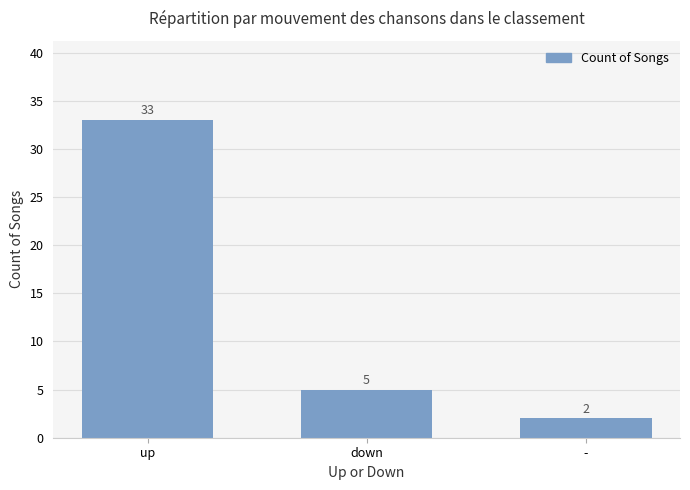

What is the maximum value shown in the chart?

33